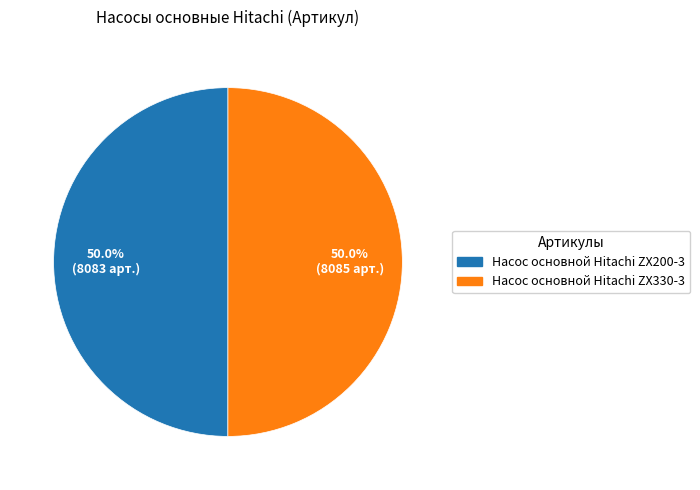

Approximately how many times larger is the value at Насос основной Hitachi ZX330-3 compared to Насос основной Hitachi ZX200-3?

1.0